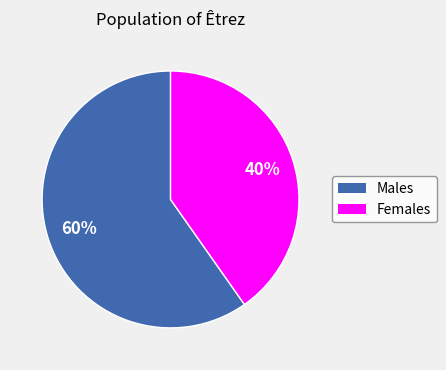

Is there a majority slice in this chart?

Yes